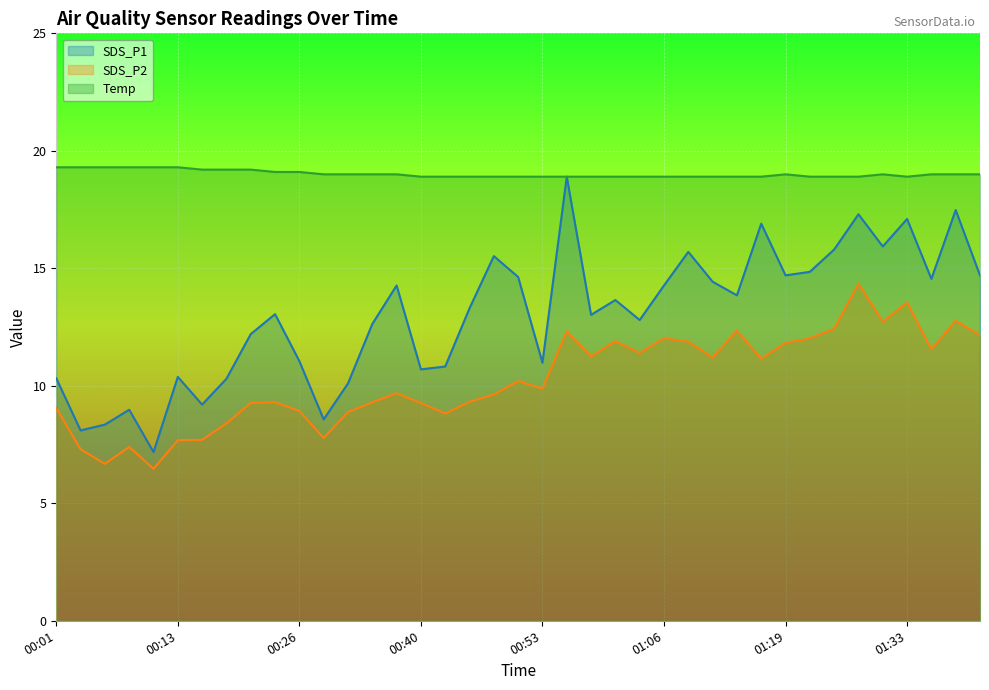

Reading left to right, what are all the values shown in this chart?

SDS_P1: 00:01=10.3	00:03=8.1	00:06=8.3	00:08=9.0	00:11=7.2	00:13=10.4	00:15=9.2	00:18=10.3	00:21=12.2	00:23=13.1	00:26=11.1	00:28=8.6	00:31=10.1	00:33=12.6	00:38=14.3	00:40=10.7	00:43=10.8	00:46=13.3	00:49=15.5	00:51=14.6	00:53=11.0	00:56=18.9	00:59=13.0	01:01=13.7	01:04=12.8	01:06=14.3	01:09=15.7	01:11=14.4	01:14=13.8	01:16=16.9	01:19=14.7	01:22=14.8	01:25=15.8	01:27=17.3	01:30=15.9	01:33=17.1	01:35=14.6	01:38=17.5	01:41=14.7
SDS_P2: 00:01=9.1	00:03=7.3	00:06=6.7	00:08=7.4	00:11=6.5	00:13=7.7	00:15=7.7	00:18=8.4	00:21=9.3	00:23=9.3	00:26=8.9	00:28=7.8	00:31=8.9	00:33=9.3	00:38=9.7	00:40=9.3	00:43=8.8	00:46=9.3	00:49=9.6	00:51=10.2	00:53=9.9	00:56=12.3	00:59=11.2	01:01=11.9	01:04=11.4	01:06=12.0	01:09=11.9	01:11=11.2	01:14=12.3	01:16=11.2	01:19=11.8	01:22=12.0	01:25=12.4	01:27=14.3	01:30=12.7	01:33=13.6	01:35=11.6	01:38=12.8	01:41=12.2
Temp: 00:01=19.3	00:03=19.3	00:06=19.3	00:08=19.3	00:11=19.3	00:13=19.3	00:15=19.2	00:18=19.2	00:21=19.2	00:23=19.1	00:26=19.1	00:28=19.0	00:31=19.0	00:33=19.0	00:38=19.0	00:40=18.9	00:43=18.9	00:46=18.9	00:49=18.9	00:51=18.9	00:53=18.9	00:56=18.9	00:59=18.9	01:01=18.9	01:04=18.9	01:06=18.9	01:09=18.9	01:11=18.9	01:14=18.9	01:16=18.9	01:19=19.0	01:22=18.9	01:25=18.9	01:27=18.9	01:30=19.0	01:33=18.9	01:35=19.0	01:38=19.0	01:41=19.0